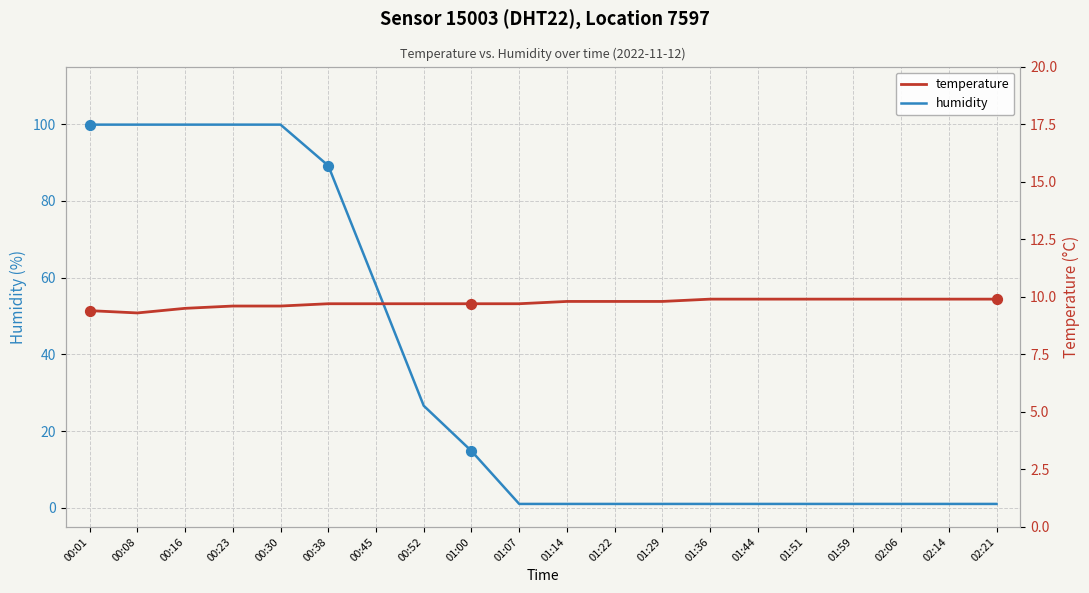

Is the value of temperature at 00:08 greater than the value of humidity at 00:45?

No